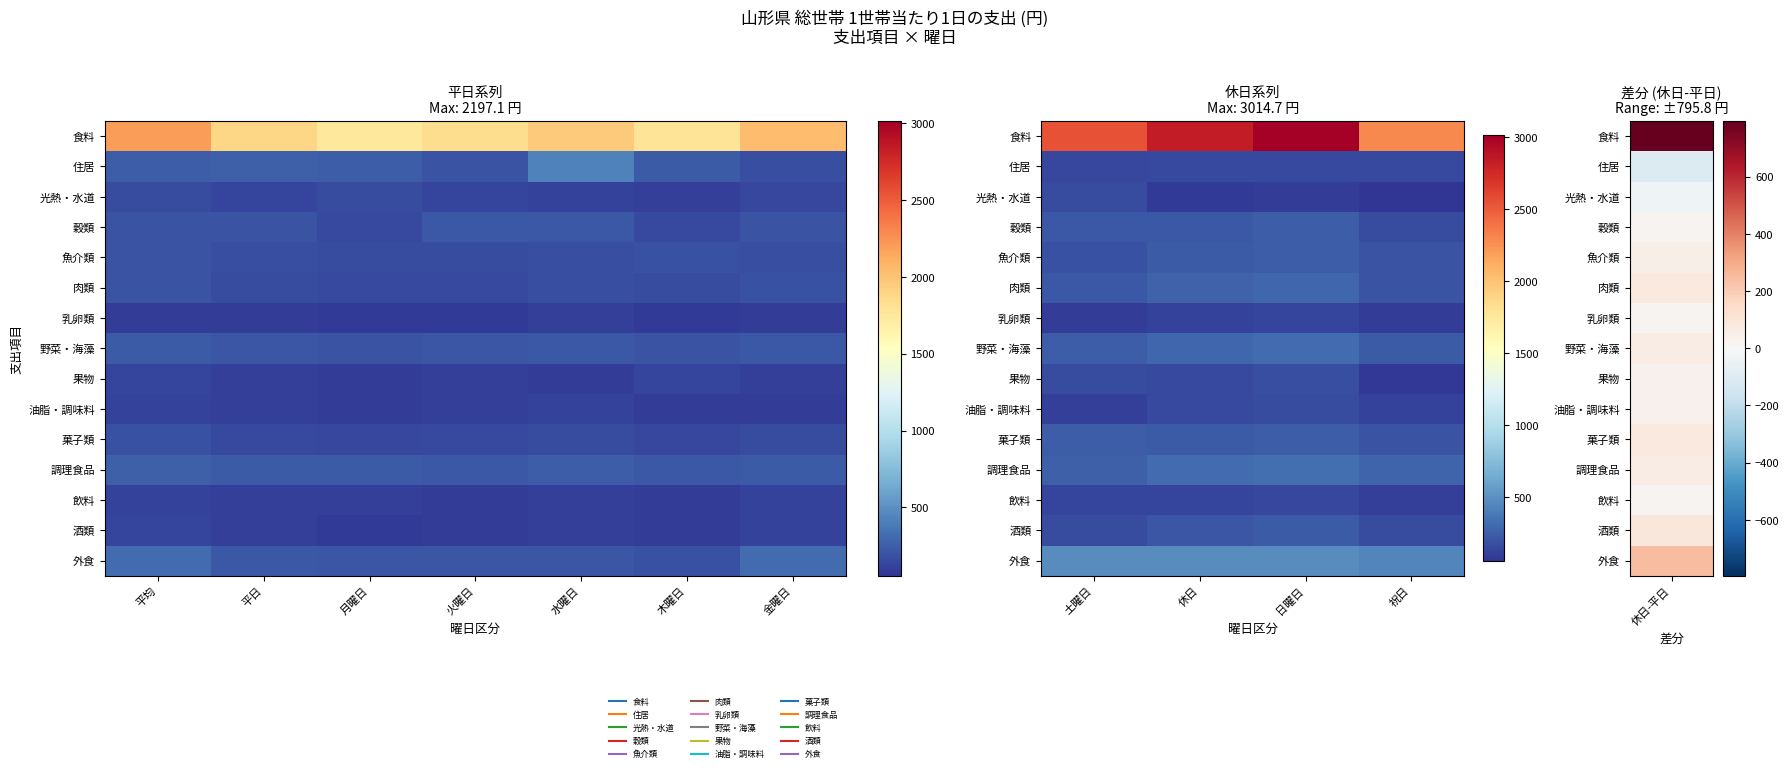

What is the average value of the 肉類 series?

248.0